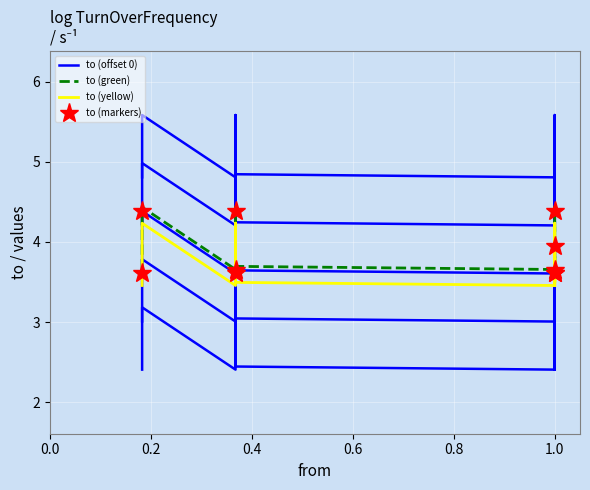

In to (markers), how many points are lower than both neighbors (excluding endpoints)?

3